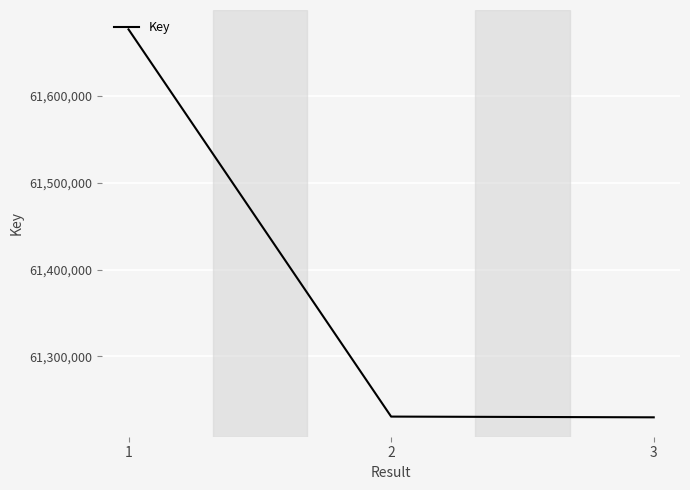

Which has a higher value, 2 or 1?

1